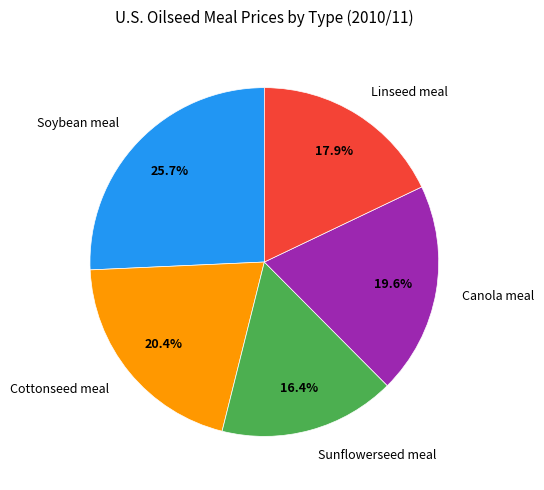

How much of the chart is everything except Soybean meal?

74.3%